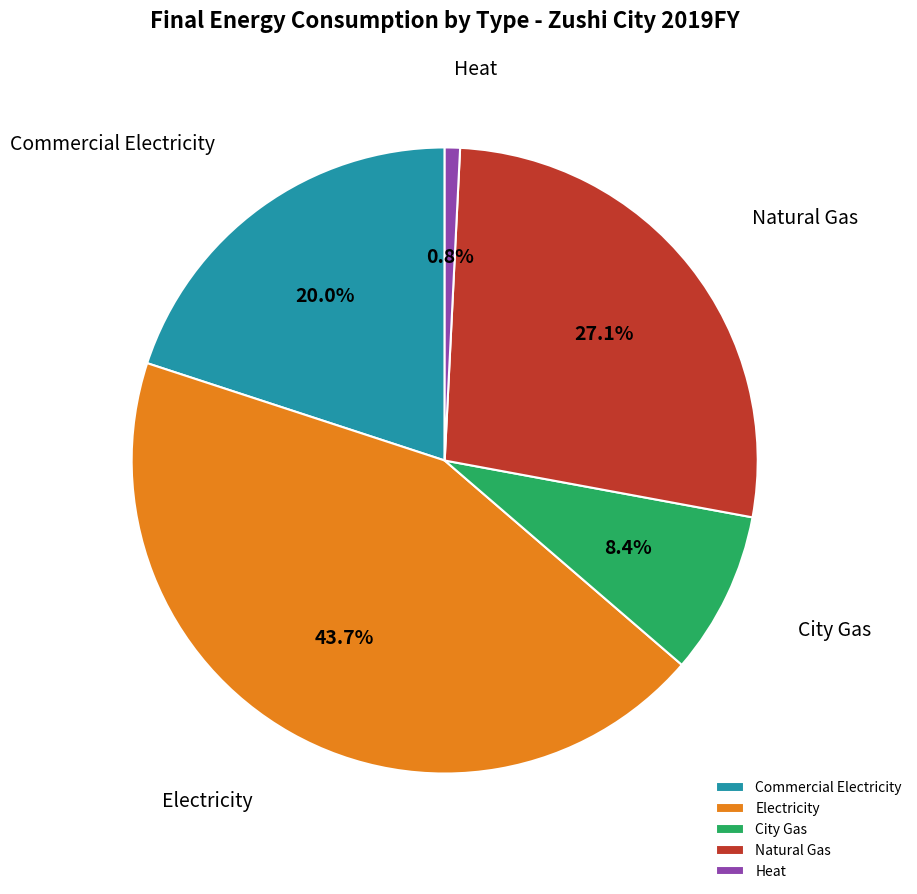

Which has a higher value, Heat or City Gas?

City Gas